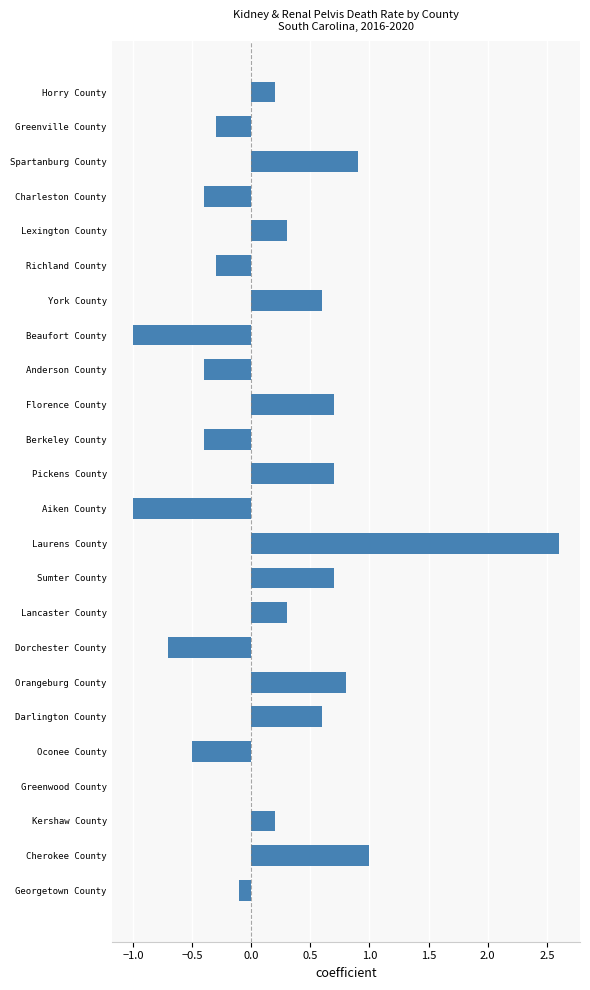

True or false: the data shows 0.6 at York County.

True